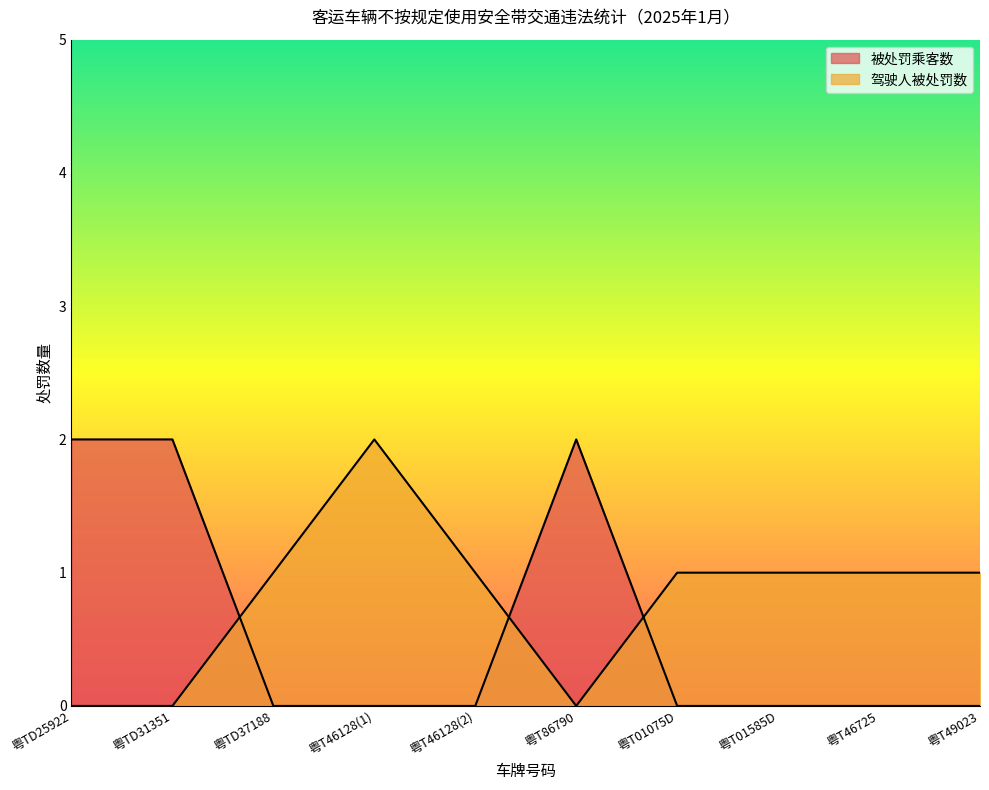

How many positive values does the 该企业车辆驾驶人被处罚数 series have?

7